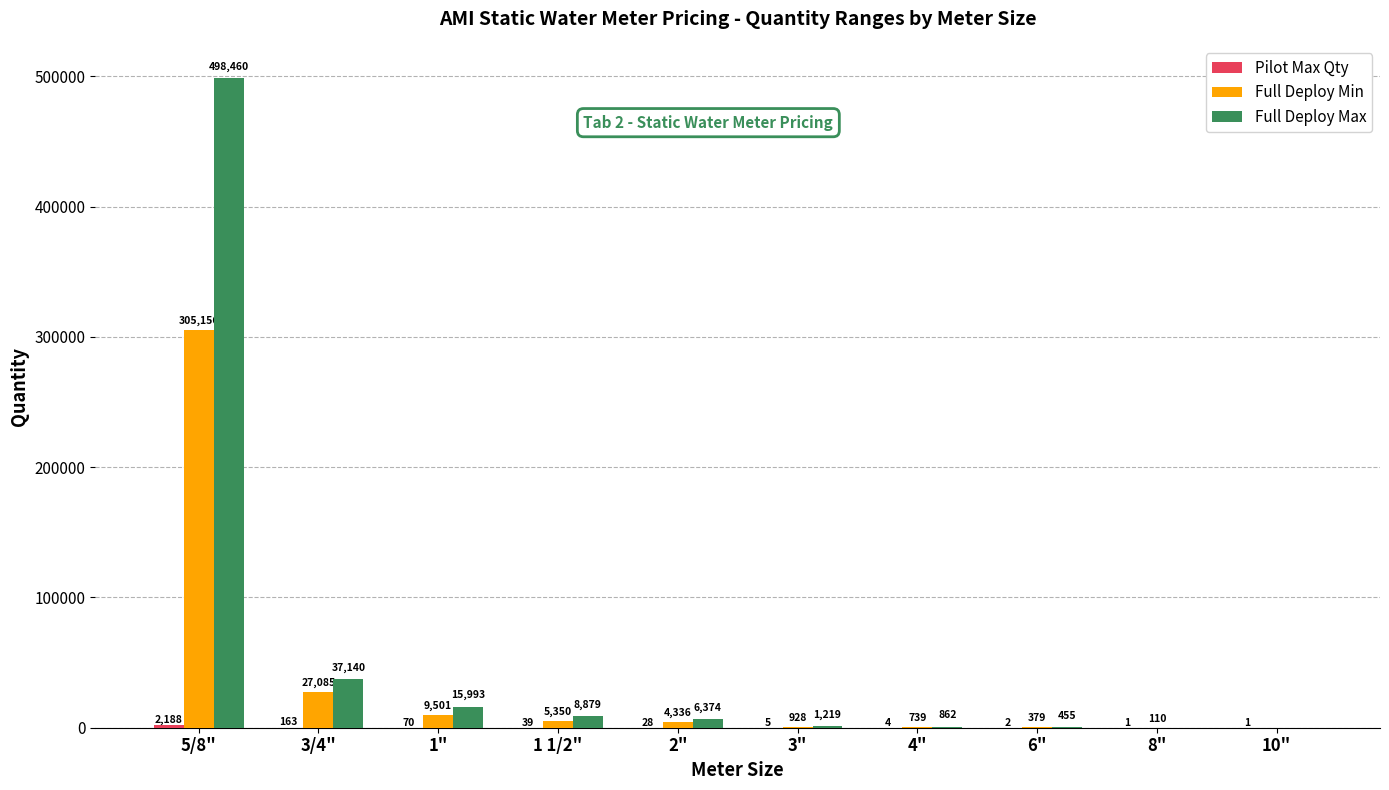

What is the maximum value shown in the chart?

498460